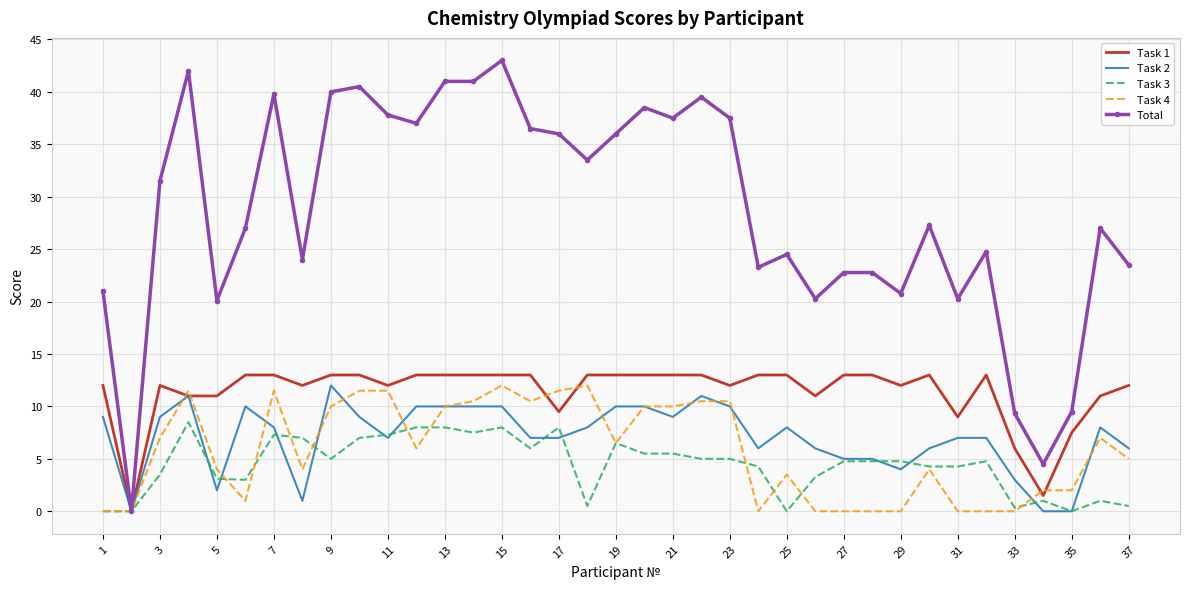

Which series has the widest spread of values?

Total